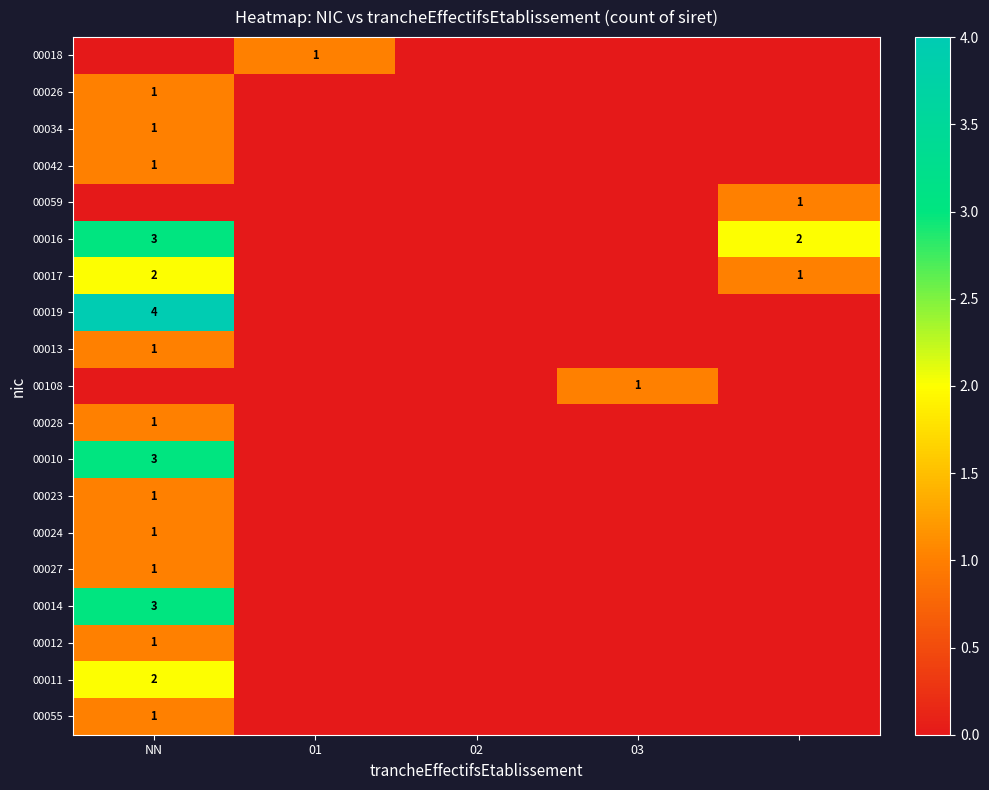

Rank the series at 01 from highest to lowest value.

00018, 00026, 00034, 00042, 00059, 00016, 00017, 00019, 00013, 00108, 00028, 00010, 00023, 00024, 00027, 00014, 00012, 00011, 00055